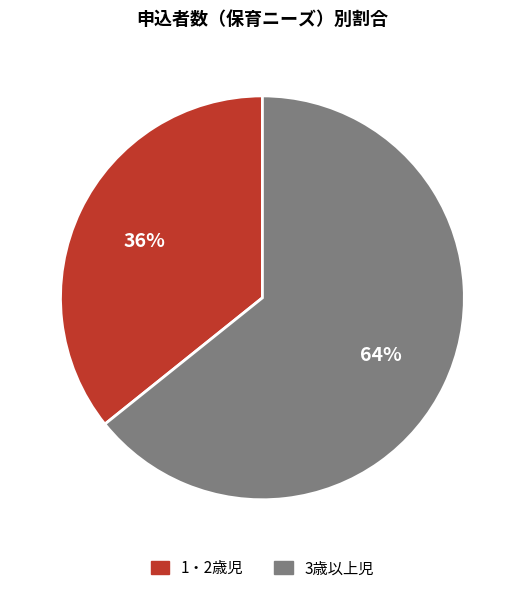

Which slice is the smallest?

1・2歳児